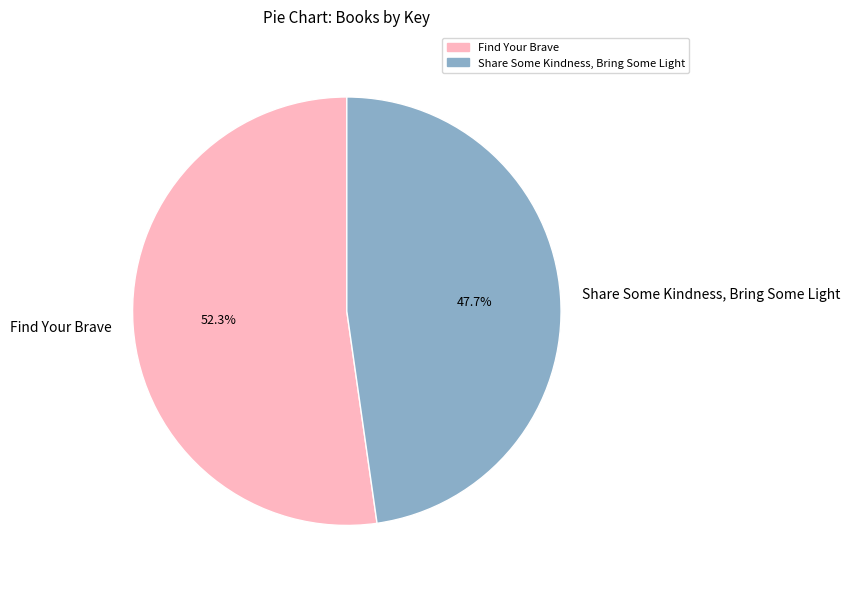

How many slices are in this pie chart?

2